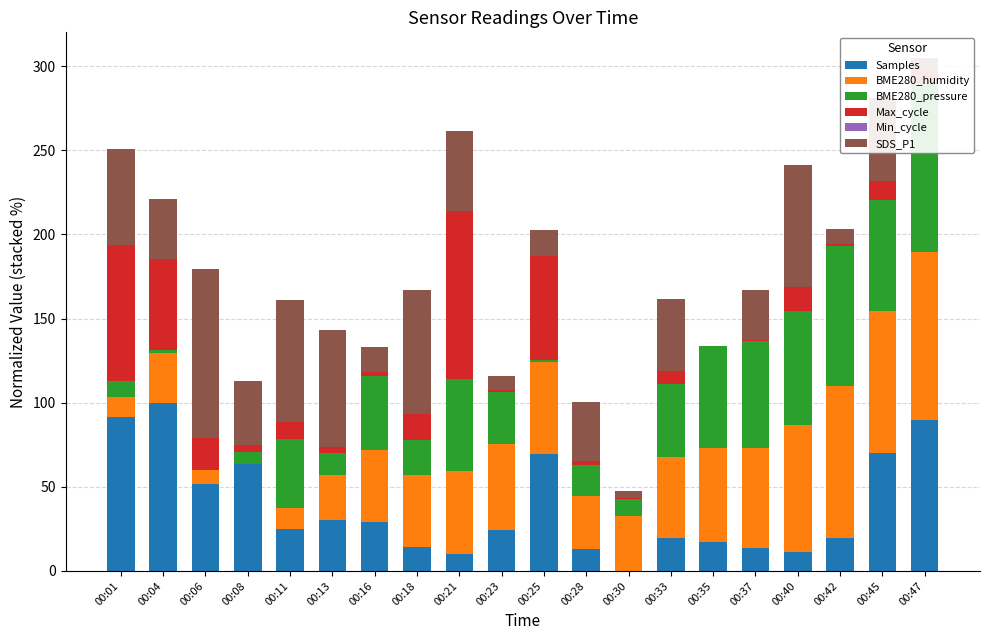

What is the difference between the maximum and minimum values in the SDS_P1 series?

100.0